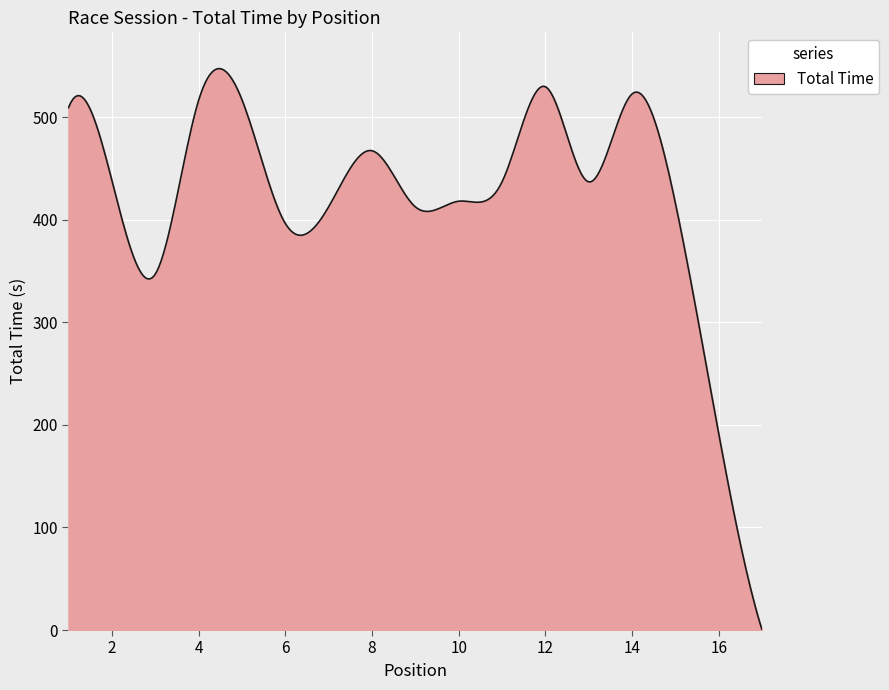

What is the average value?

420.5